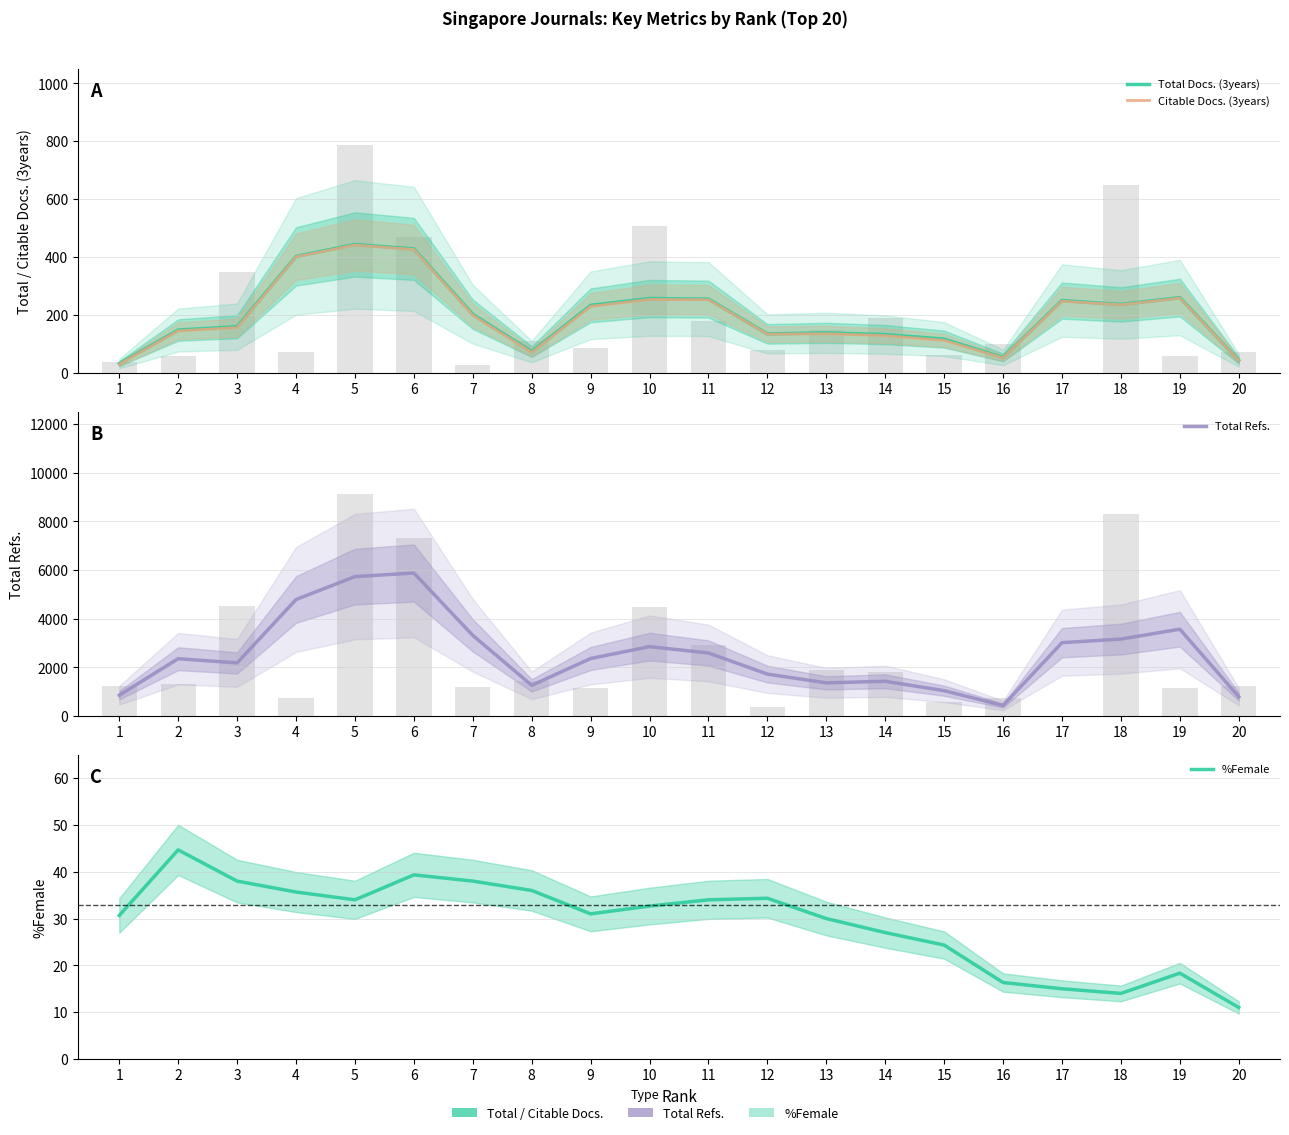

What is the difference between the maximum and minimum values in the Total Docs. (3years) series?

411.0